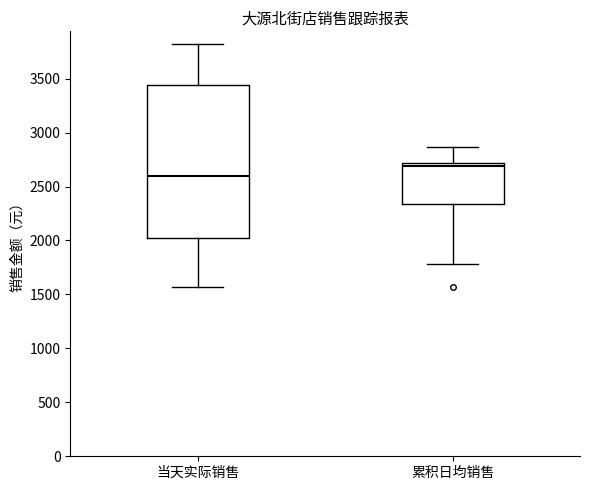

Which box has the highest median line?

累积日均销售